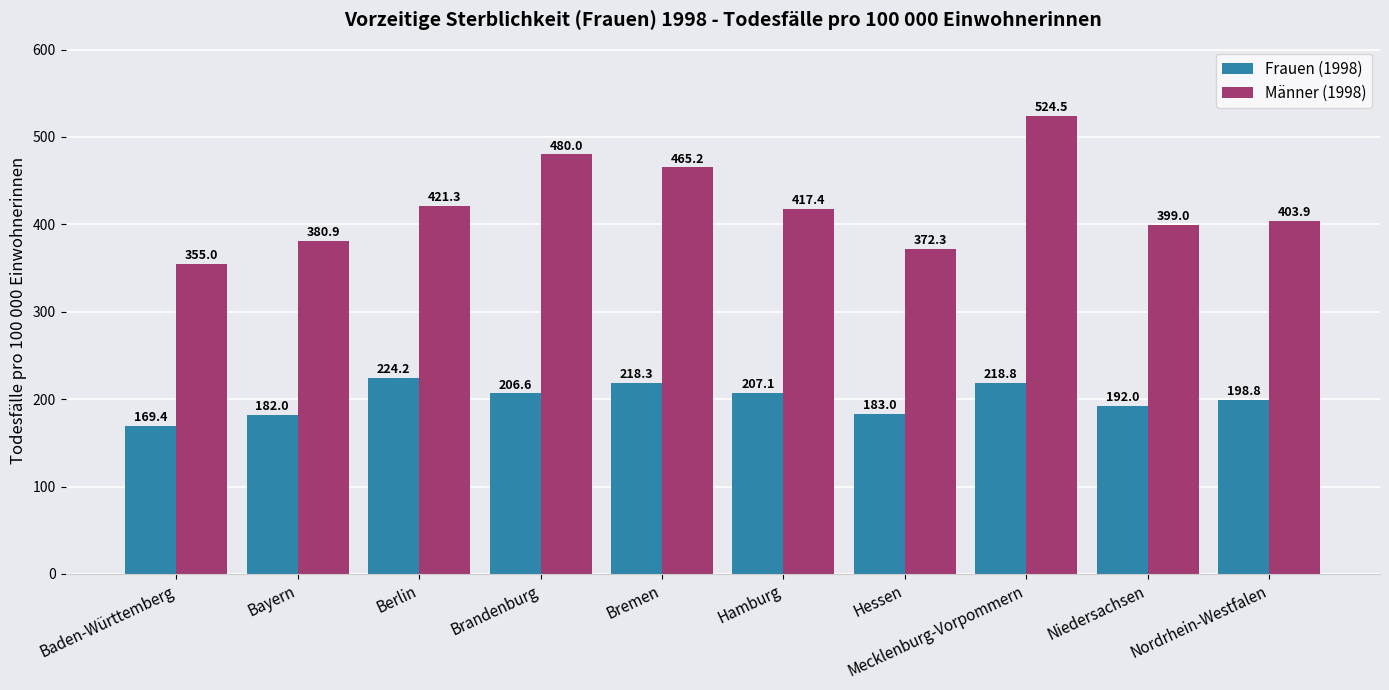

At how many categories does at least one series exceed 291?

10